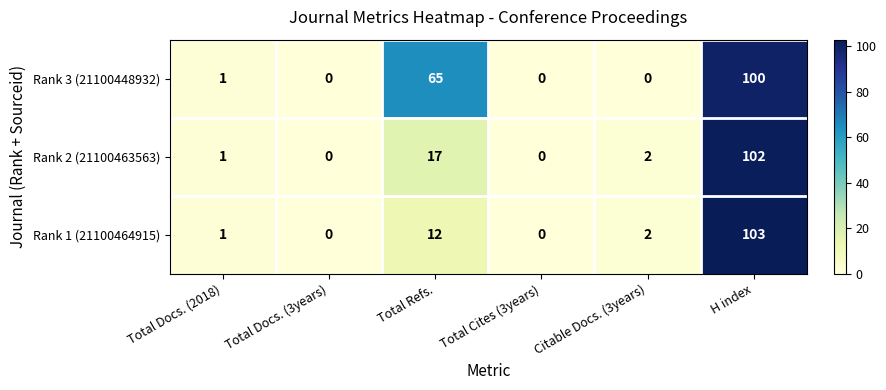

Reading left to right, extract all data points from this chart.

Rank 3 (21100448932): 1	0	65	0	0	100
Rank 2 (21100463563): 1	0	17	0	2	102
Rank 1 (21100464915): 1	0	12	0	2	103